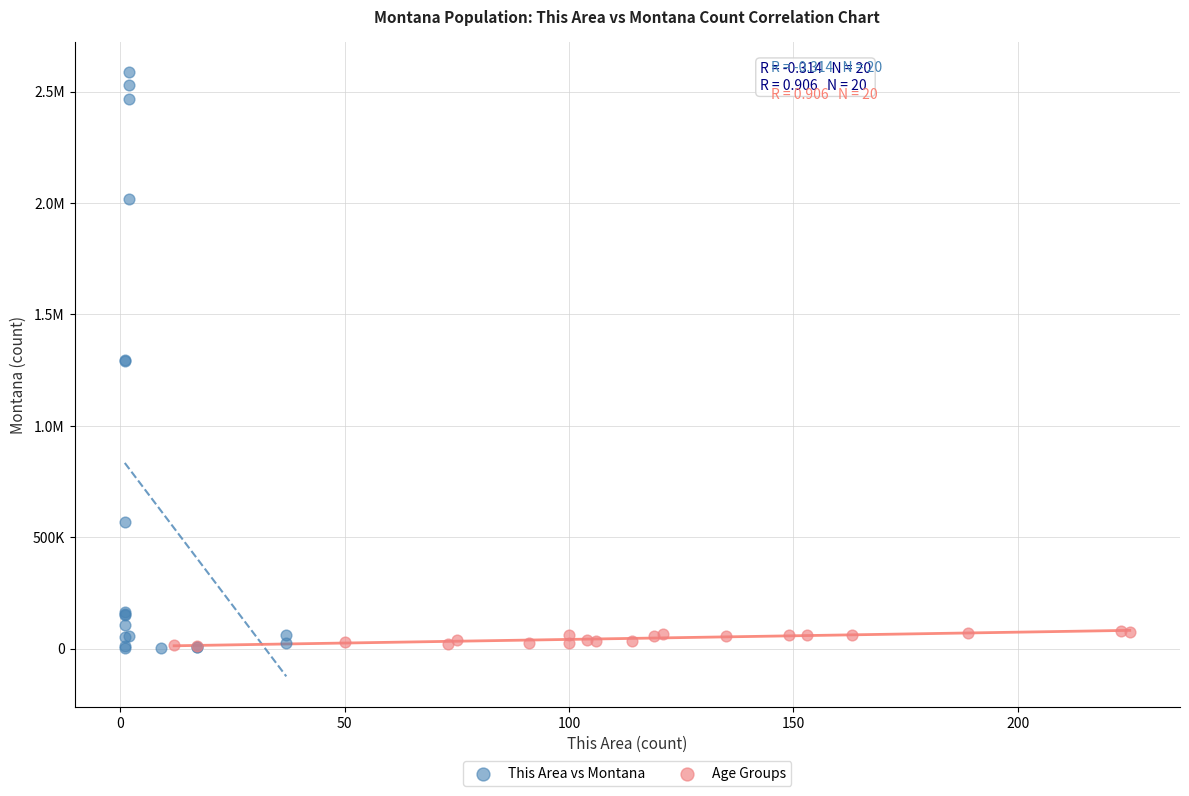

What are all the series names shown in the legend?

This Area vs Montana, Age Groups